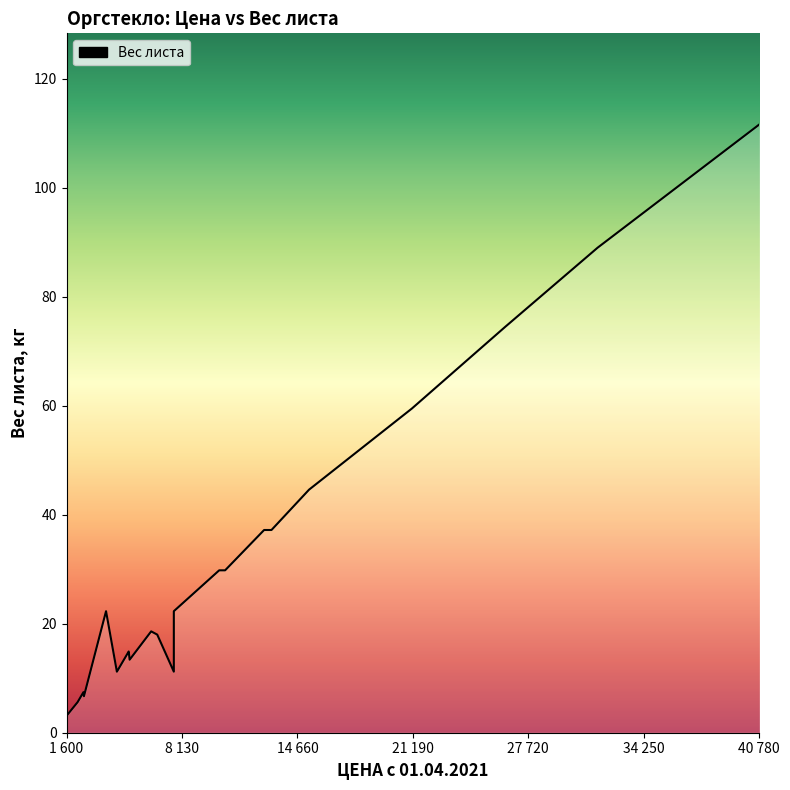

How many categories are shown in the chart?

22